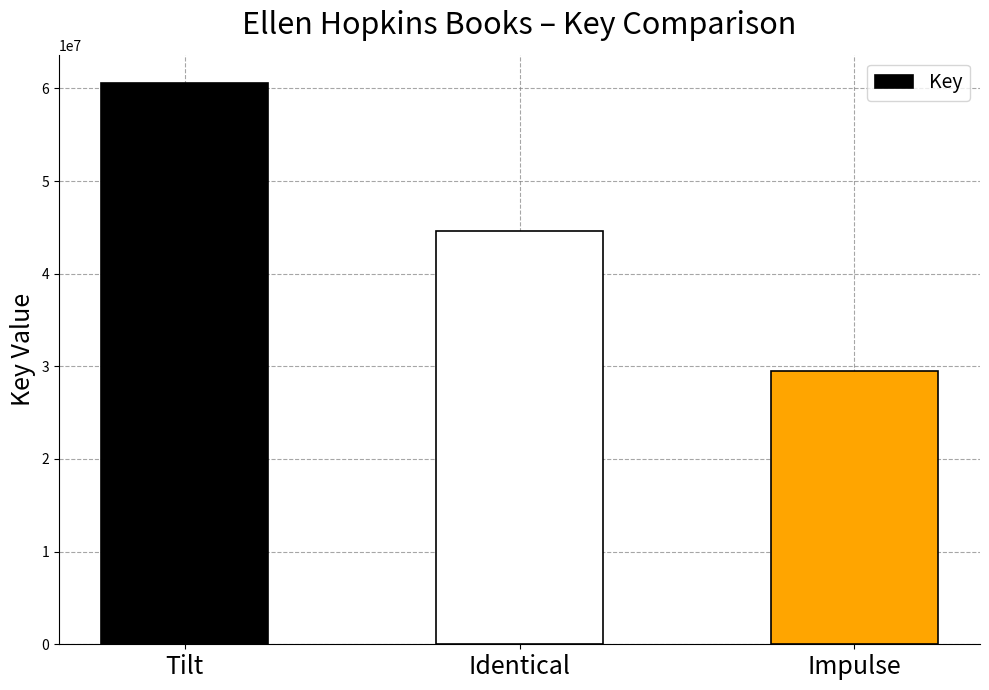

What is the label of the 3rd bar from the right?

Tilt